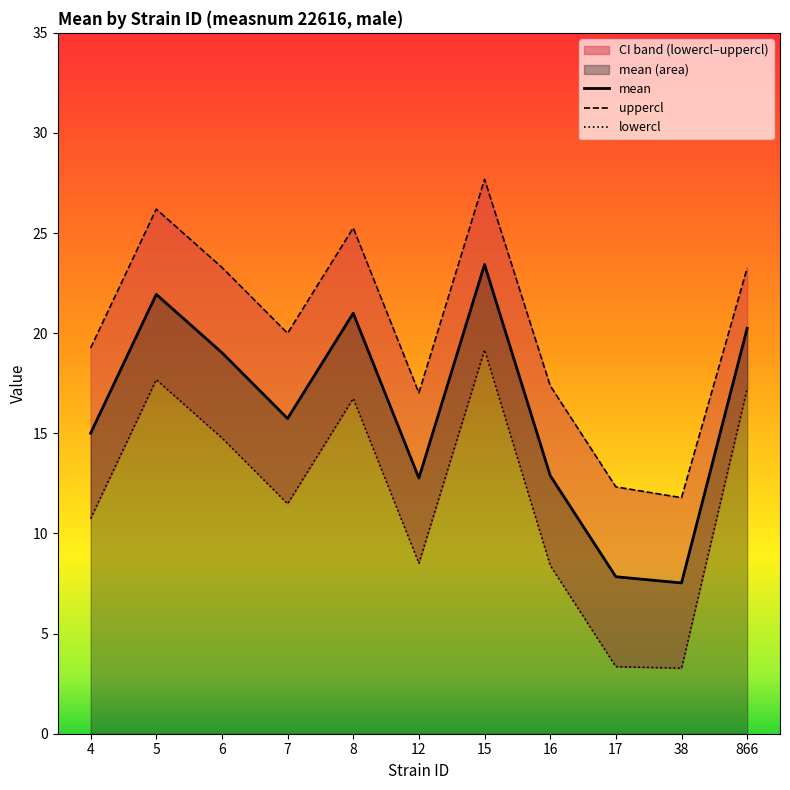

At how many categories does at least one series exceed 21?

5